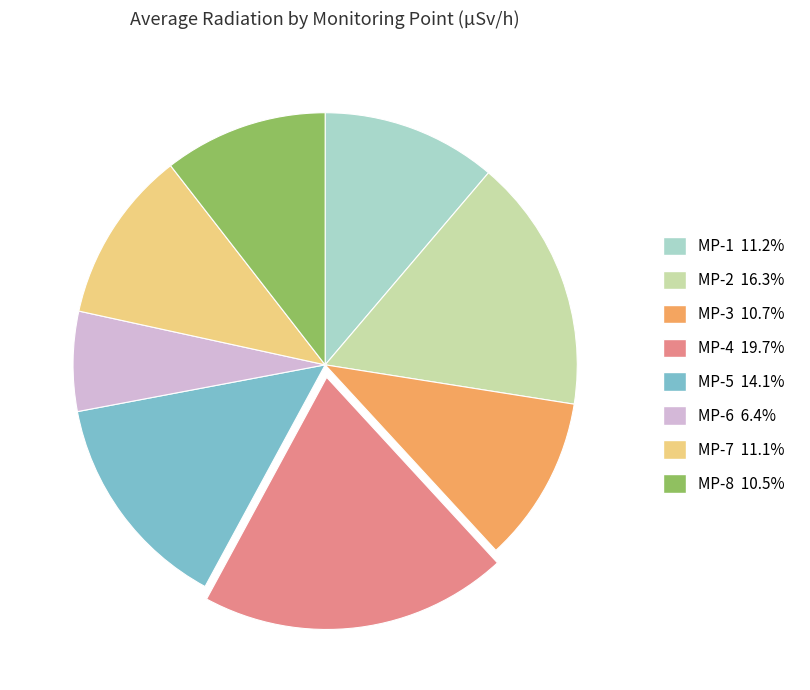

Which has a higher value, MP-3 or MP-5?

MP-5